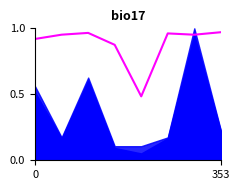

Reading left to right, what are all the values shown in this chart?

0.9	1.0	1.0	0.9	0.5	1.0	1.0	1.0